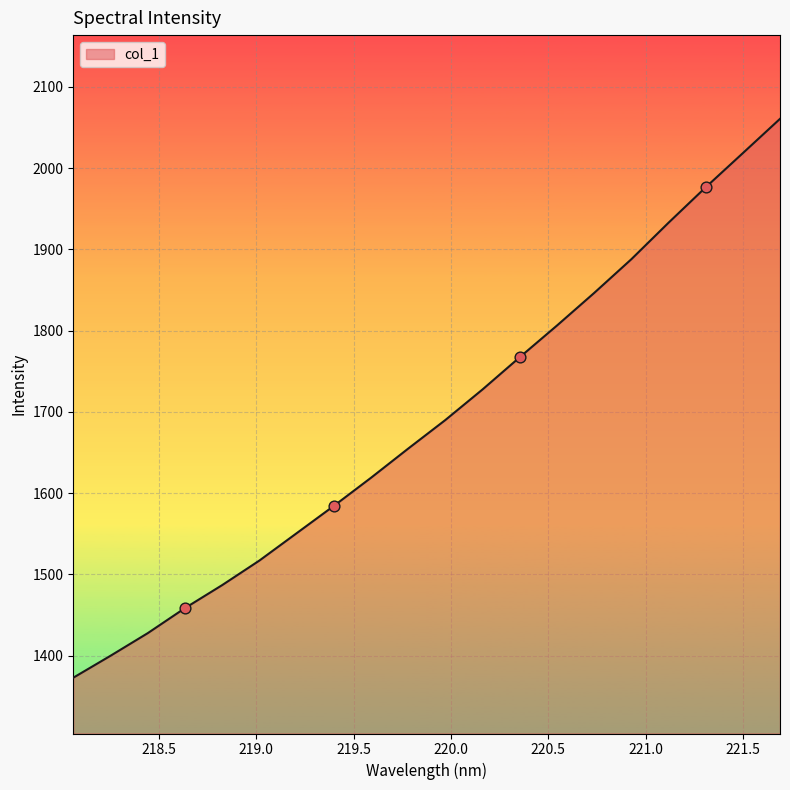

What is the greatest value displayed?

2060.5